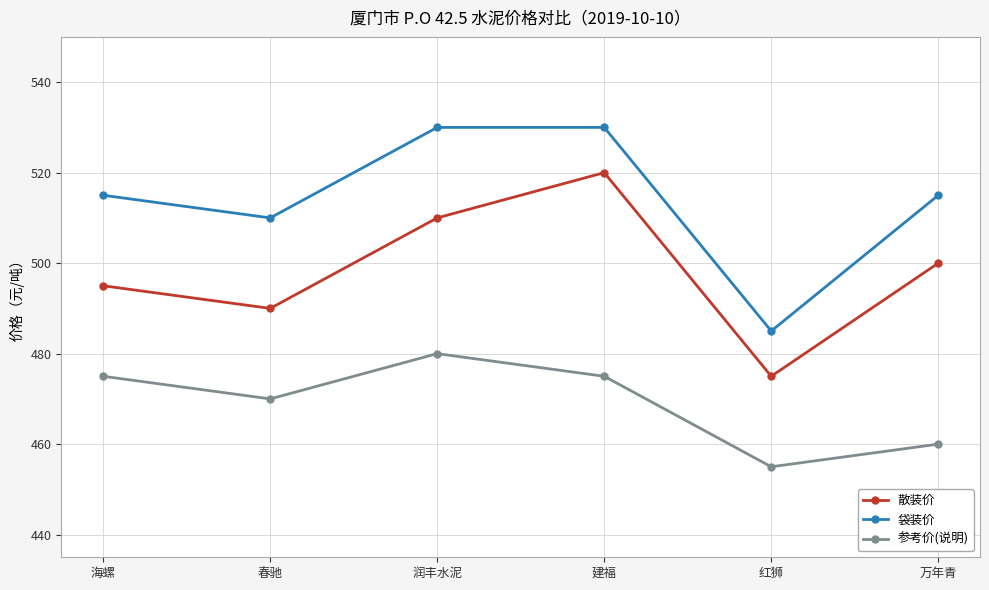

True or false: 参考价(说明) and 散装价 intersect in this chart.

False